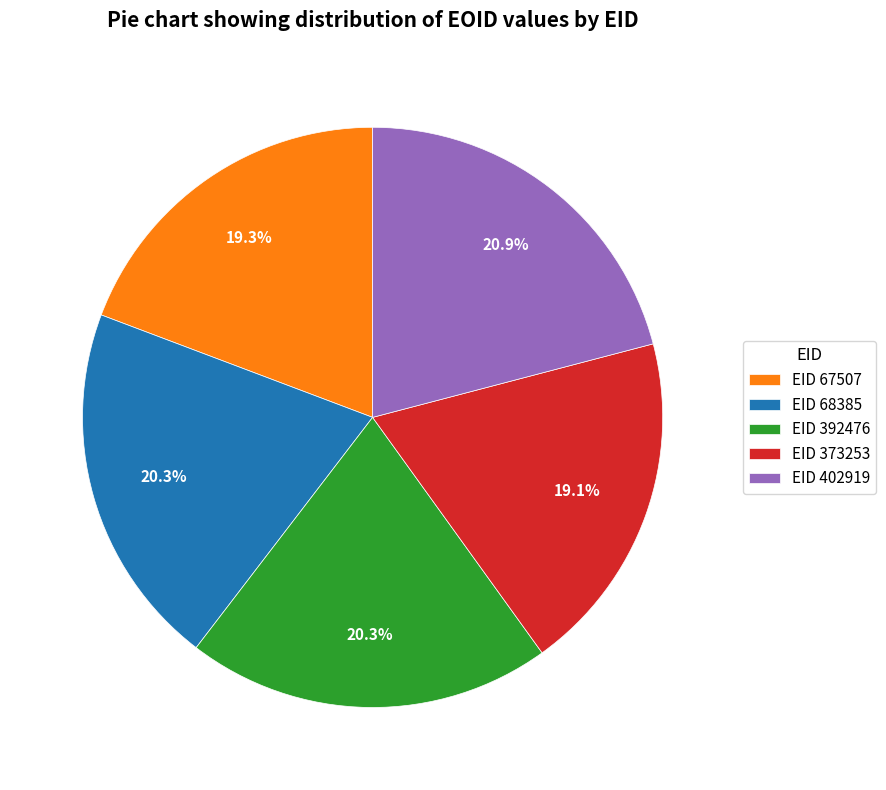

Does EID 402919 represent more than half of the total?

No